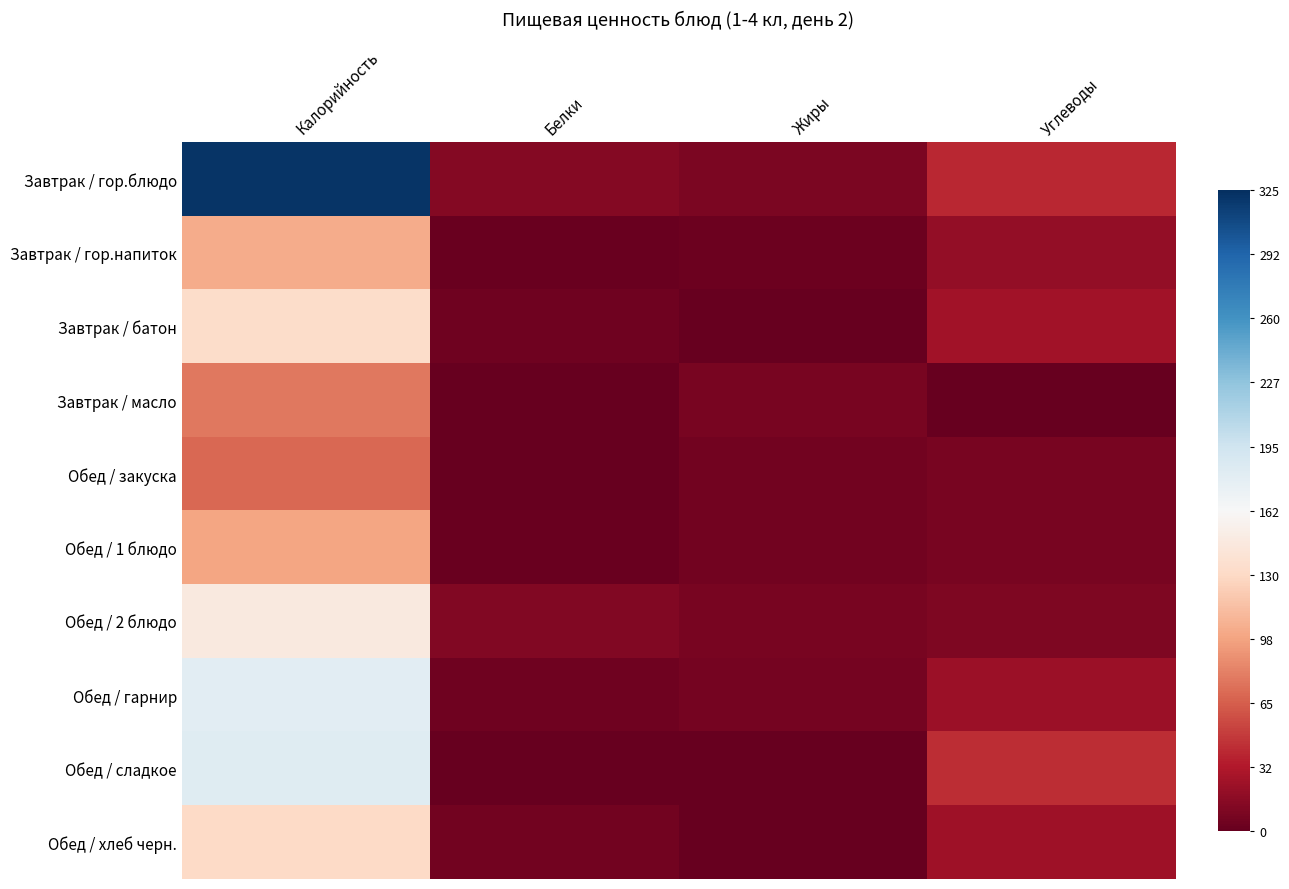

Reading left to right, transcribe all the data shown in this chart.

Завтрак / гор.блюдо: Калорийность=1.0	Белки=-0.9	Жиры=-0.9	Углеводы=-0.8
Завтрак / гор.напиток: Калорийность=-0.4	Белки=-1.0	Жиры=-1.0	Углеводы=-0.9
Завтрак / батон: Калорийность=-0.2	Белки=-1.0	Жиры=-1.0	Углеводы=-0.8
Завтрак / масло: Калорийность=-0.5	Белки=-1.0	Жиры=-0.9	Углеводы=-1.0
Обед / закуска: Калорийность=-0.6	Белки=-1.0	Жиры=-1.0	Углеводы=-1.0
Обед / 1 блюдо: Калорийность=-0.4	Белки=-1.0	Жиры=-1.0	Углеводы=-1.0
Обед / 2 блюдо: Калорийность=-0.1	Белки=-0.9	Жиры=-1.0	Углеводы=-0.9
Обед / гарнир: Калорийность=0.1	Белки=-1.0	Жиры=-1.0	Углеводы=-0.9
Обед / сладкое: Калорийность=0.1	Белки=-1.0	Жиры=-1.0	Углеводы=-0.7
Обед / хлеб черн.: Калорийность=-0.2	Белки=-1.0	Жиры=-1.0	Углеводы=-0.8